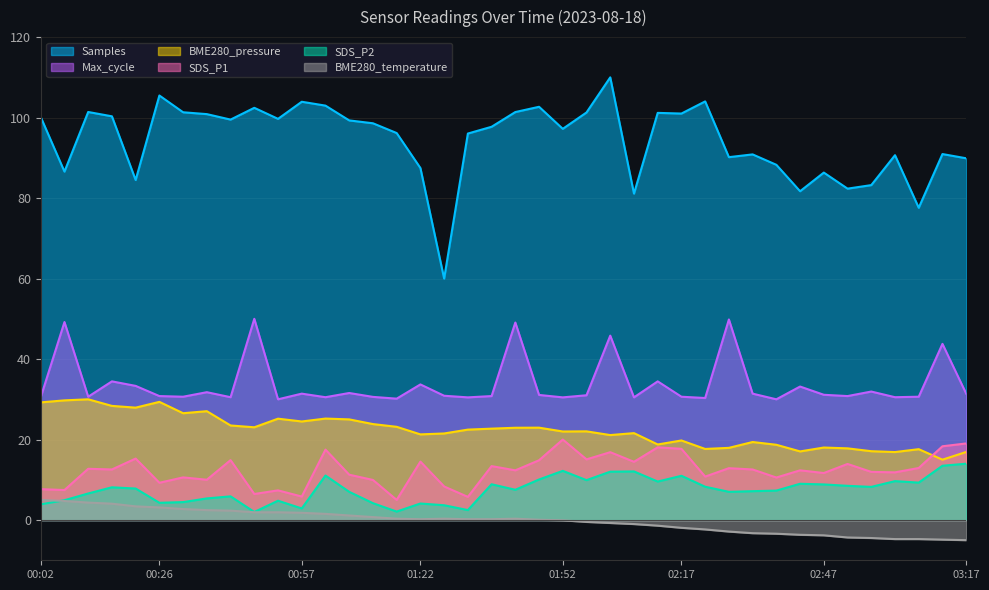

Reading right to left, what are all the values shown in this chart?

Samples: 89.9	90.9	77.6	90.7	83.2	82.3	86.3	81.7	88.3	90.9	90.2	104.0	101.0	101.2	81.1	110.0	101.3	97.2	102.7	101.4	97.7	96.0	60.0	87.5	96.2	98.6	99.3	103.0	103.9	99.7	102.4	99.5	100.9	101.3	105.5	84.5	100.3	101.4	86.6	100.1
SDS_P1: 19.0	18.3	12.9	11.8	12.0	13.9	11.7	12.3	10.6	12.6	12.9	10.8	17.7	18.1	14.5	16.9	15.1	20.0	14.9	12.3	13.4	5.8	8.3	14.5	5.0	10.0	11.3	17.5	5.8	7.4	6.5	14.9	10.0	10.6	9.3	15.3	12.6	12.7	7.5	7.7
BME280_pressure: 16.9	15.0	17.6	16.9	17.1	17.8	18.0	17.1	18.7	19.4	17.9	17.7	19.8	18.8	21.6	21.1	22.0	22.0	23.0	22.9	22.7	22.5	21.5	21.3	23.2	23.8	25.0	25.2	24.5	25.2	23.0	23.5	27.0	26.5	29.4	27.9	28.4	30.0	29.7	29.2
SDS_P2: 14.0	13.5	9.3	9.7	8.2	8.5	8.8	9.0	7.3	7.2	7.0	8.3	11.0	9.6	12.1	12.0	9.9	12.2	10.1	7.5	8.9	2.5	3.7	4.1	2.1	4.2	7.0	11.1	2.9	4.8	2.0	5.9	5.4	4.5	4.3	7.8	8.1	6.6	4.9	3.9
BME280_temperature: -5.0	-4.9	-4.7	-4.7	-4.5	-4.3	-3.8	-3.7	-3.4	-3.3	-2.9	-2.3	-1.9	-1.4	-1.0	-0.7	-0.5	-0.1	0.1	0.3	0.2	0.2	0.3	0.2	0.3	0.7	1.1	1.5	1.8	1.9	1.9	2.3	2.5	2.7	3.1	3.4	4.1	4.3	4.7	5.0
Max_cycle: 31.4	43.8	30.6	30.5	31.9	30.8	31.1	33.2	30.0	31.4	49.8	30.3	30.6	34.5	30.5	45.8	31.0	30.5	31.1	49.1	30.8	30.5	30.9	33.7	30.2	30.6	31.6	30.5	31.4	30.0	50.0	30.5	31.8	30.6	30.8	33.3	34.5	30.6	49.2	30.5